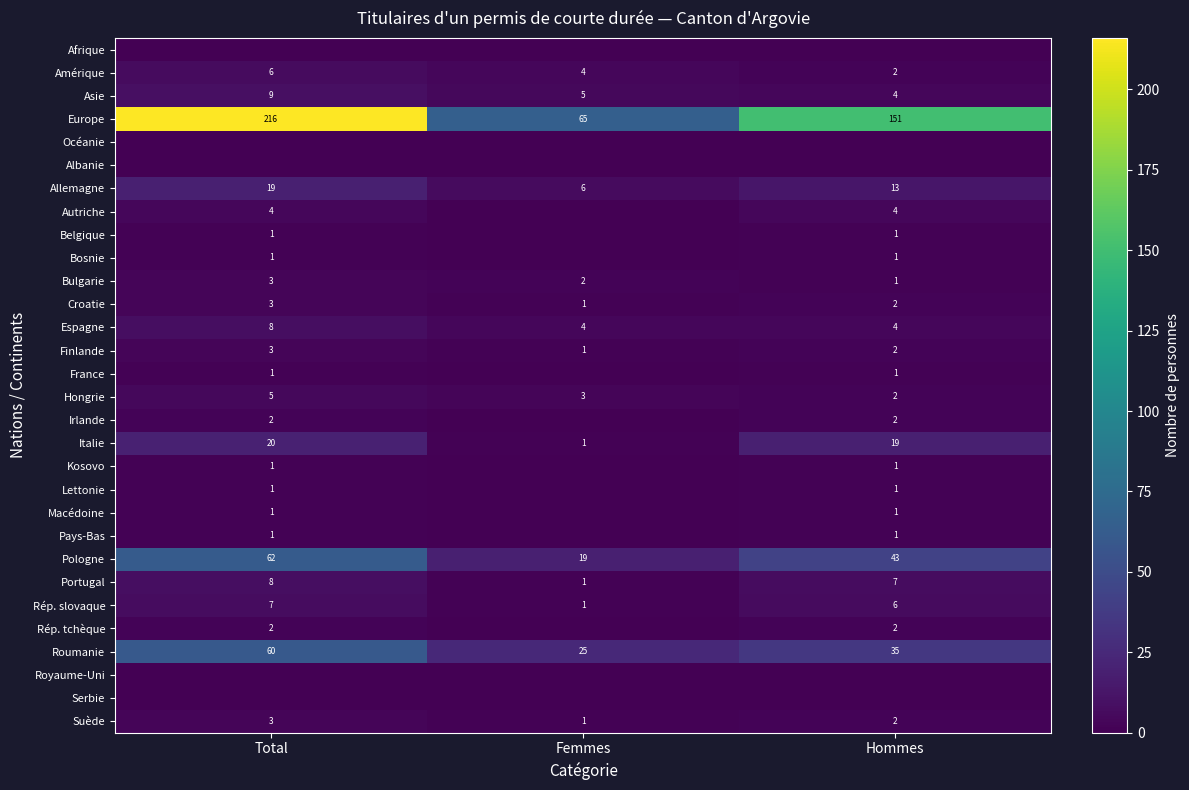

Where does the Pologne series first go above 43?

Total